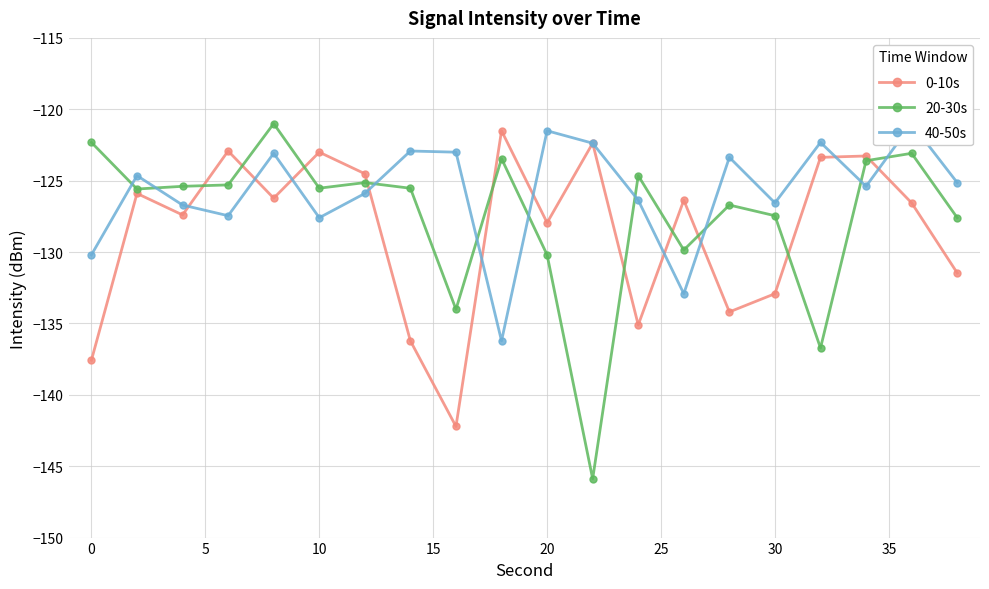

What is the greatest value displayed?

-121.0